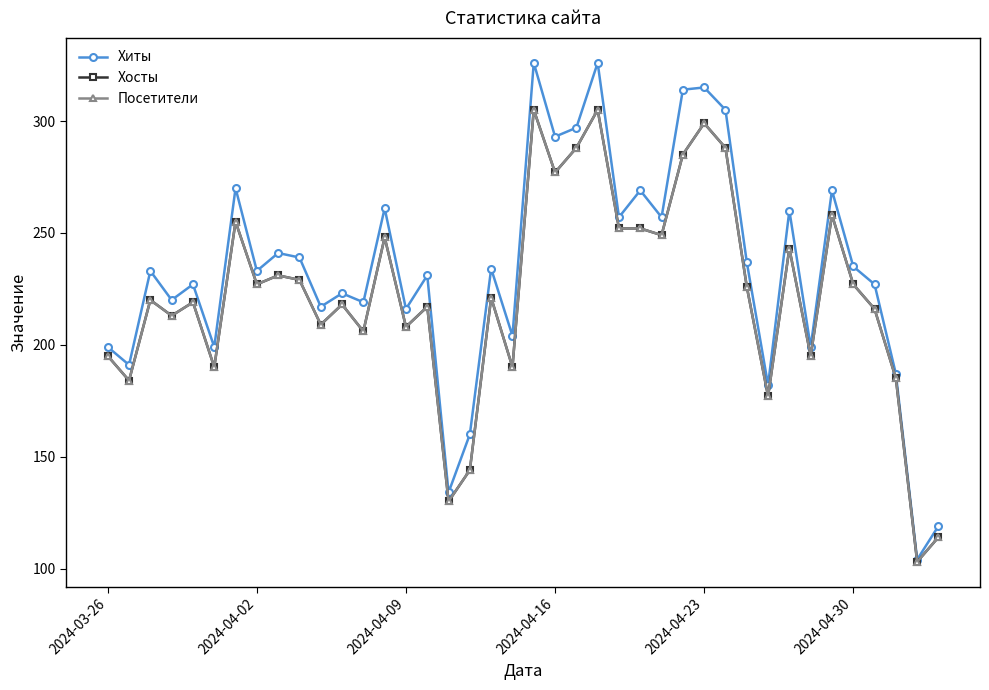

Is this an area chart (filled region under the line)?

No